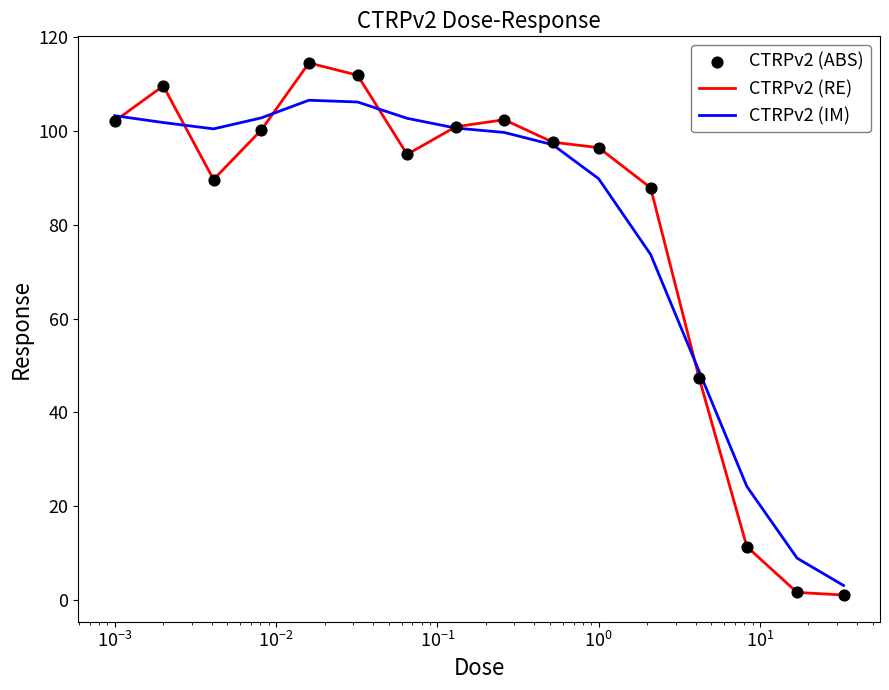

At how many categories does at least one series exceed 78?

12